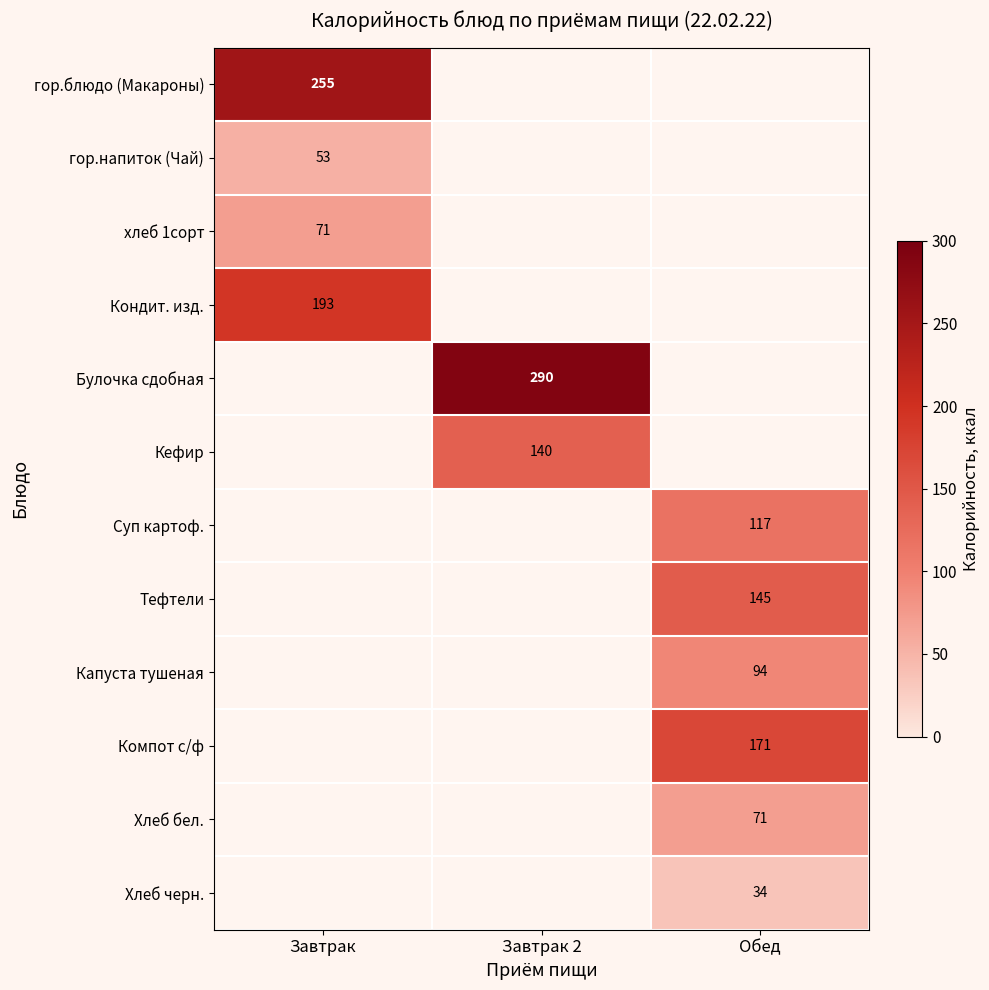

Which label corresponds to the largest value in the chart?

Завтрак 2